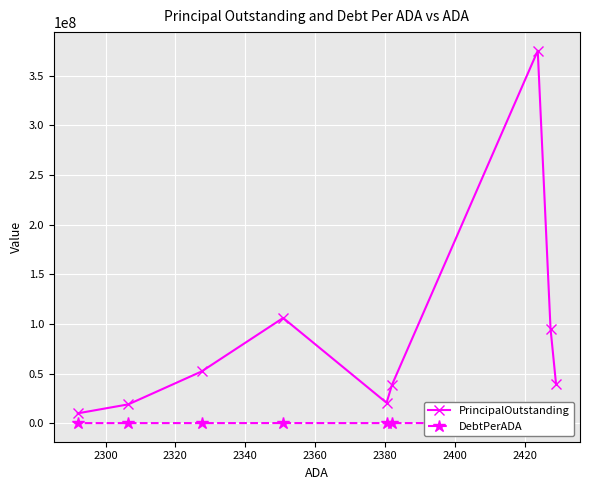

What is the average value of the DebtPerADA series?

34985.7